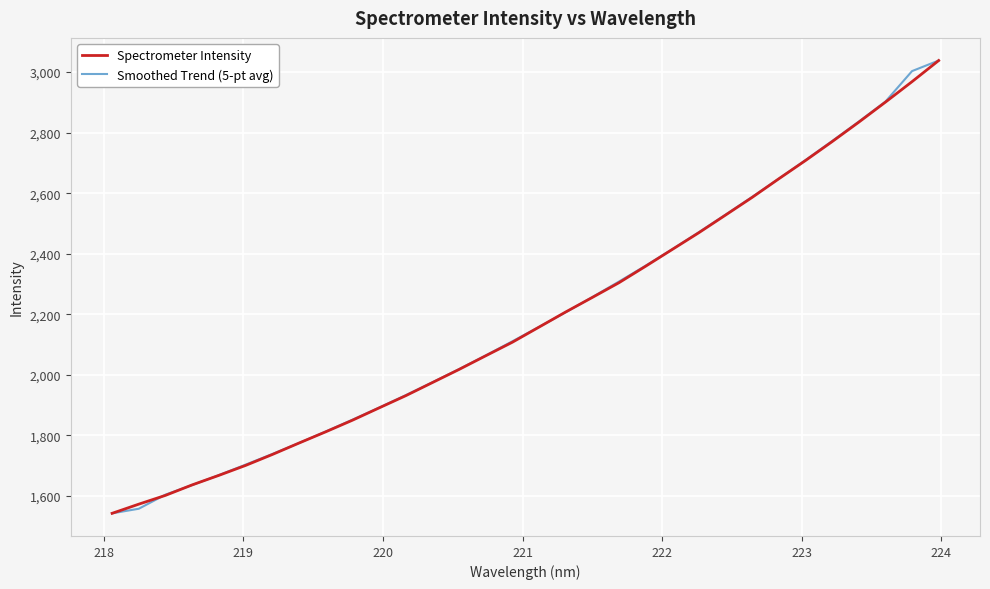

What is the smallest value displayed?

1542.1